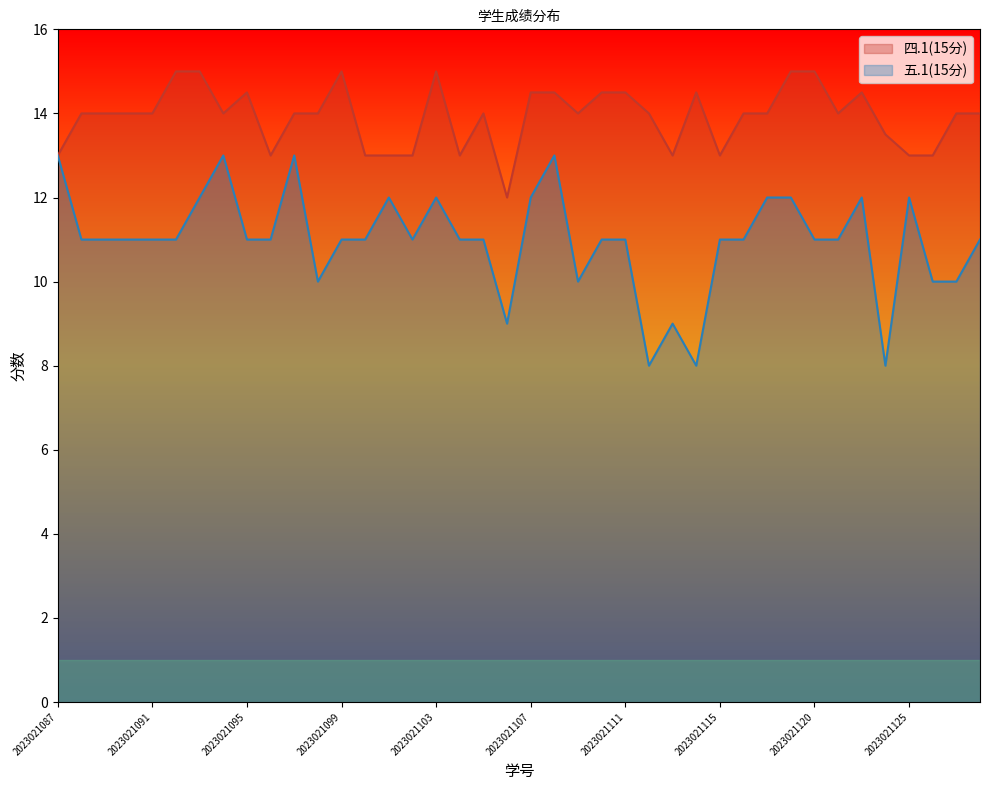

Which series changed the most between 2023021098 and 2023021109?

四.1(15分)